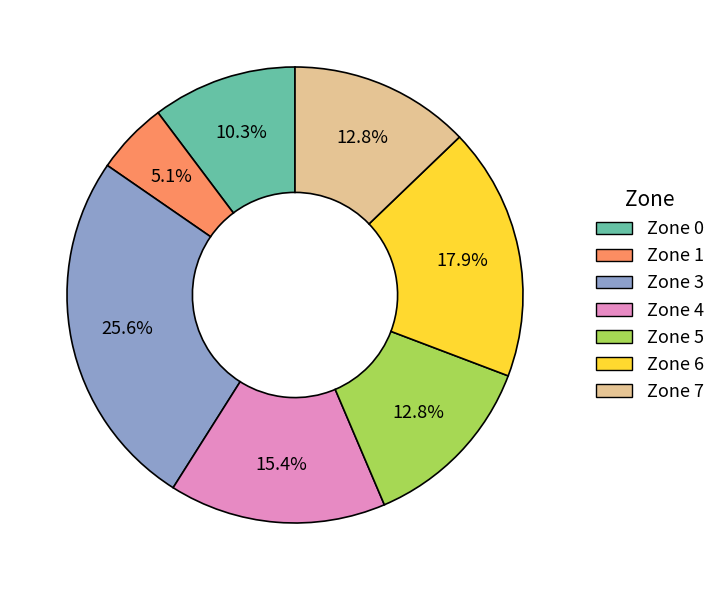

Which category has the biggest portion of the pie?

Zone 3